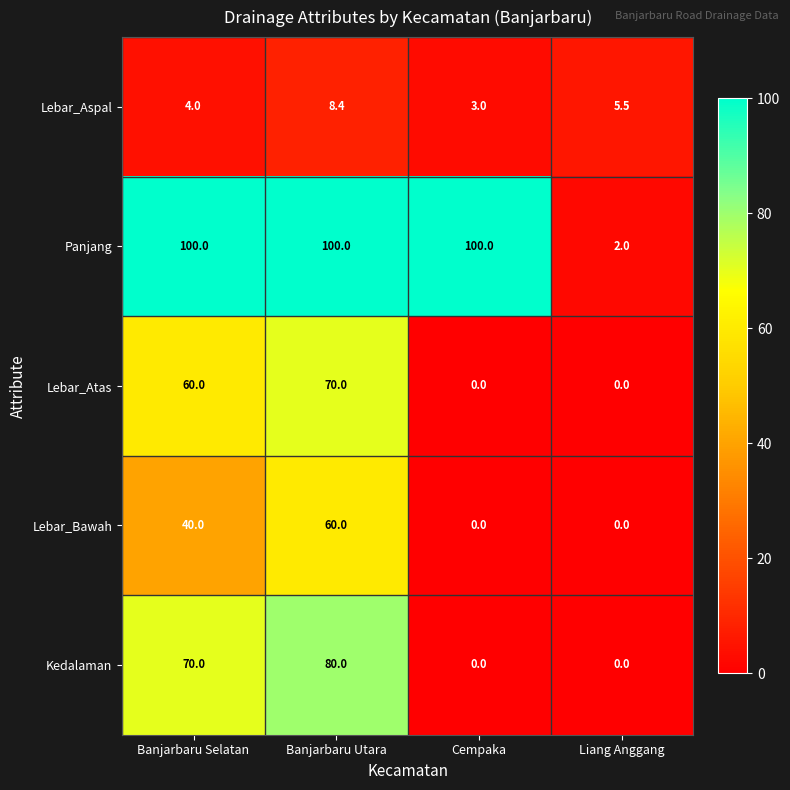

Where does the Lebar_Aspal series first go above 5?

Banjarbaru Utara